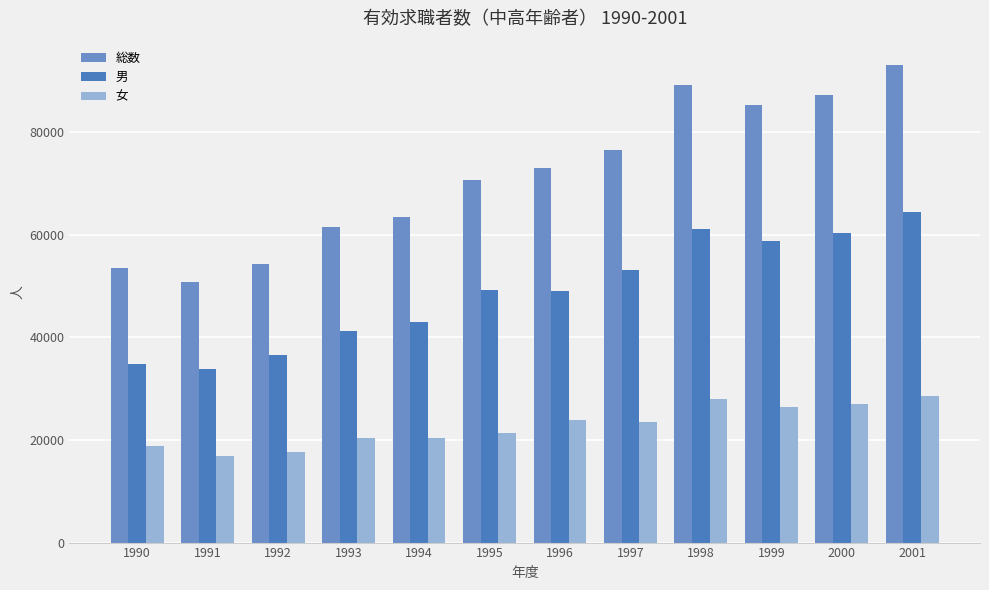

True or false: 女 has a value of 11672 at 1994.

False